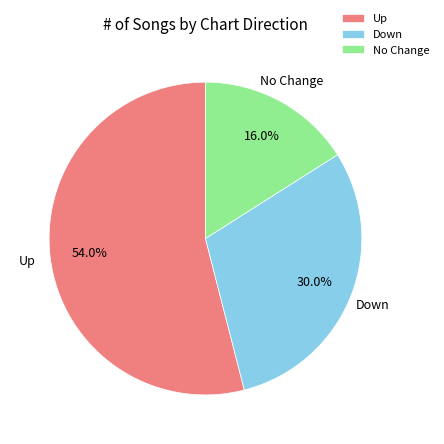

Which slice is the largest?

Up